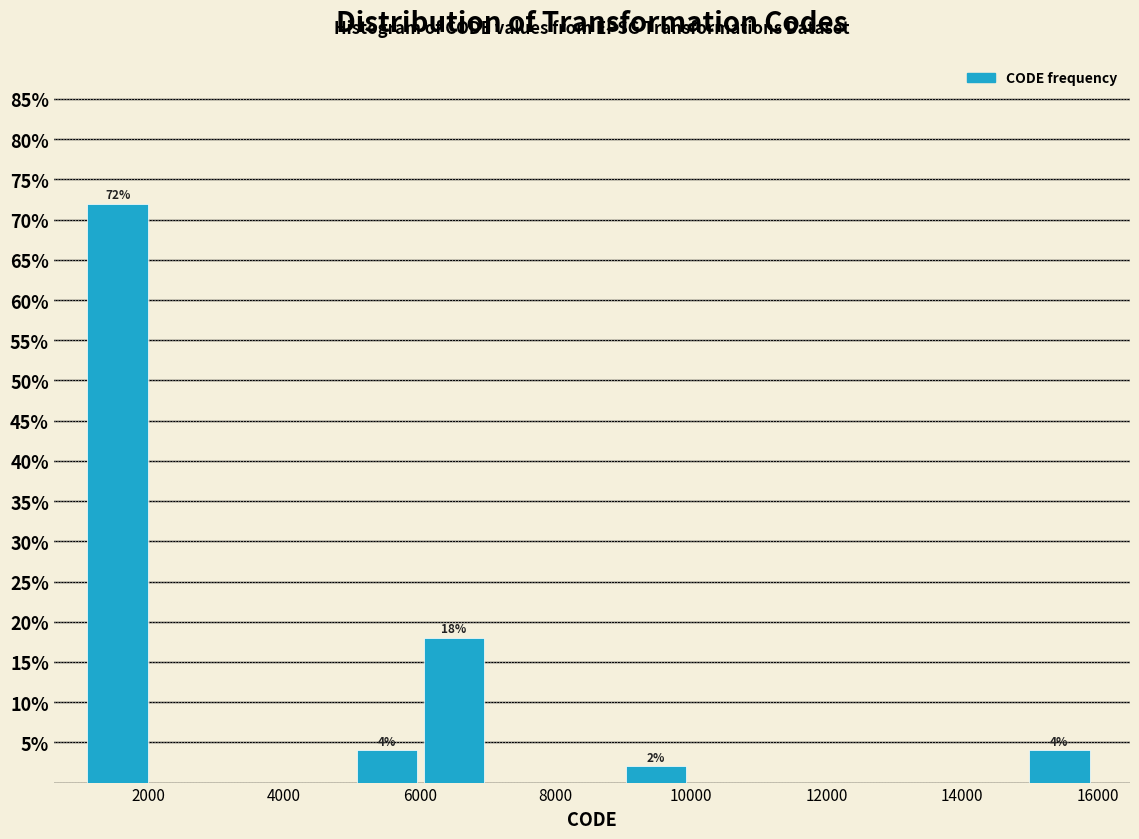

Over which range of the x-axis is the bar tallest?

1200 to 2000